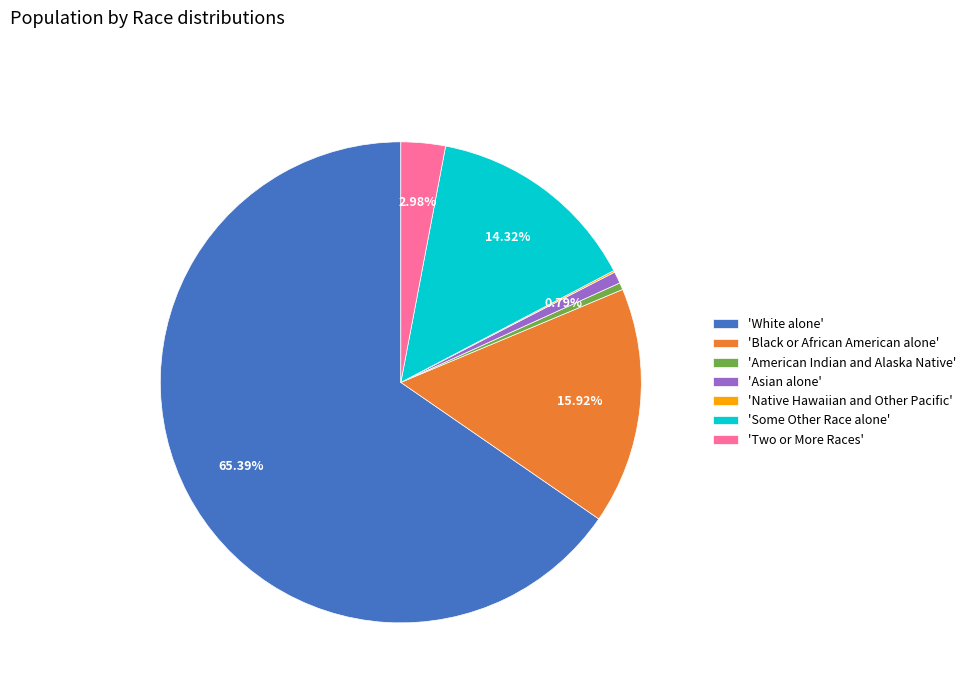

Which category accounts for the majority?

'White alone'